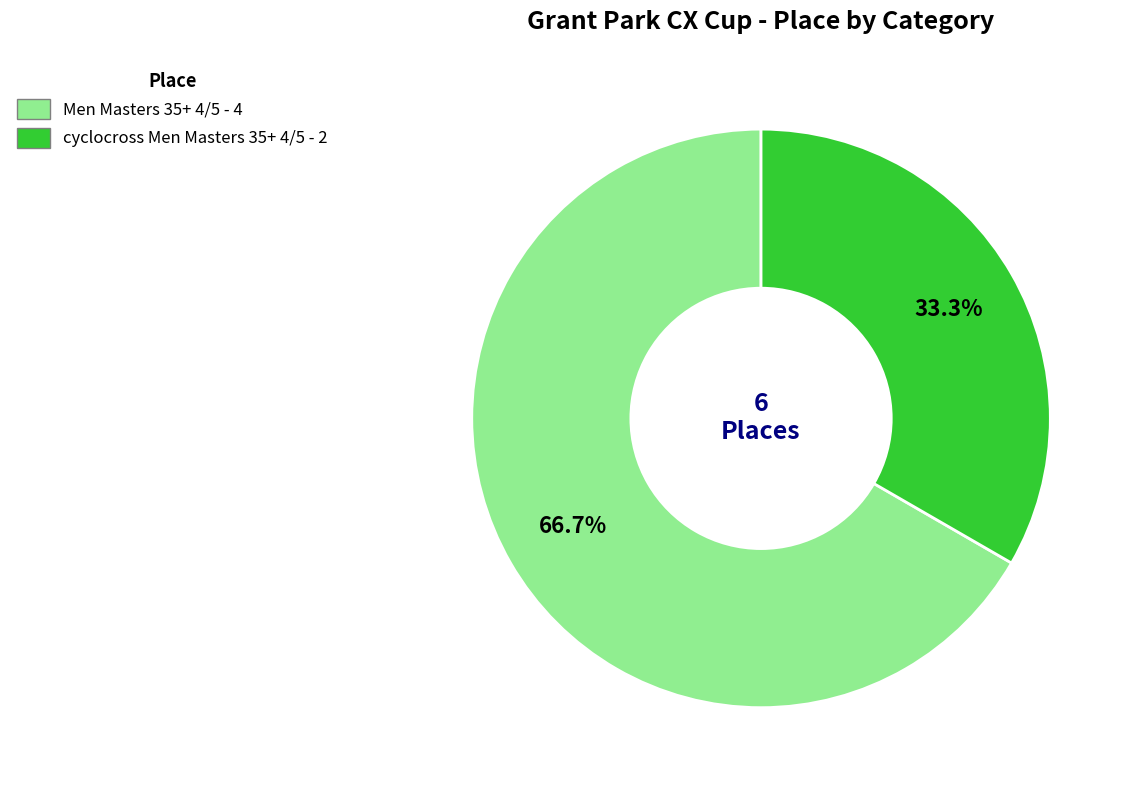

How many segments does this pie chart have?

2